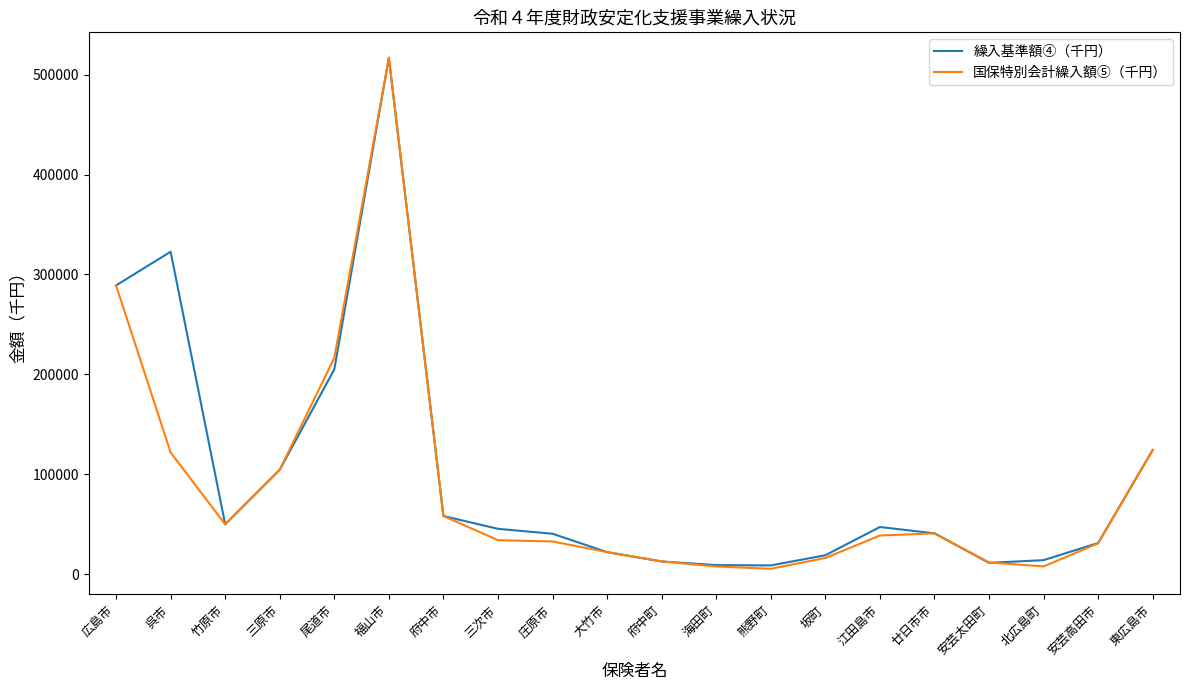

Which series has the largest range (max minus min)?

国保特別会計繰入額⑤（千円）